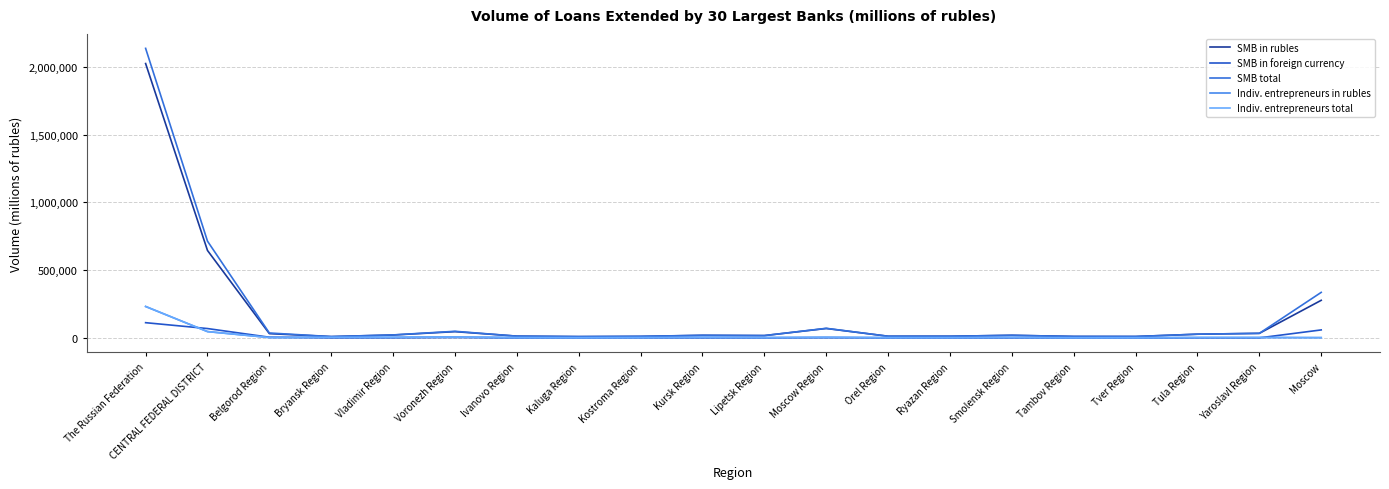

How many lines are shown in the chart?

5